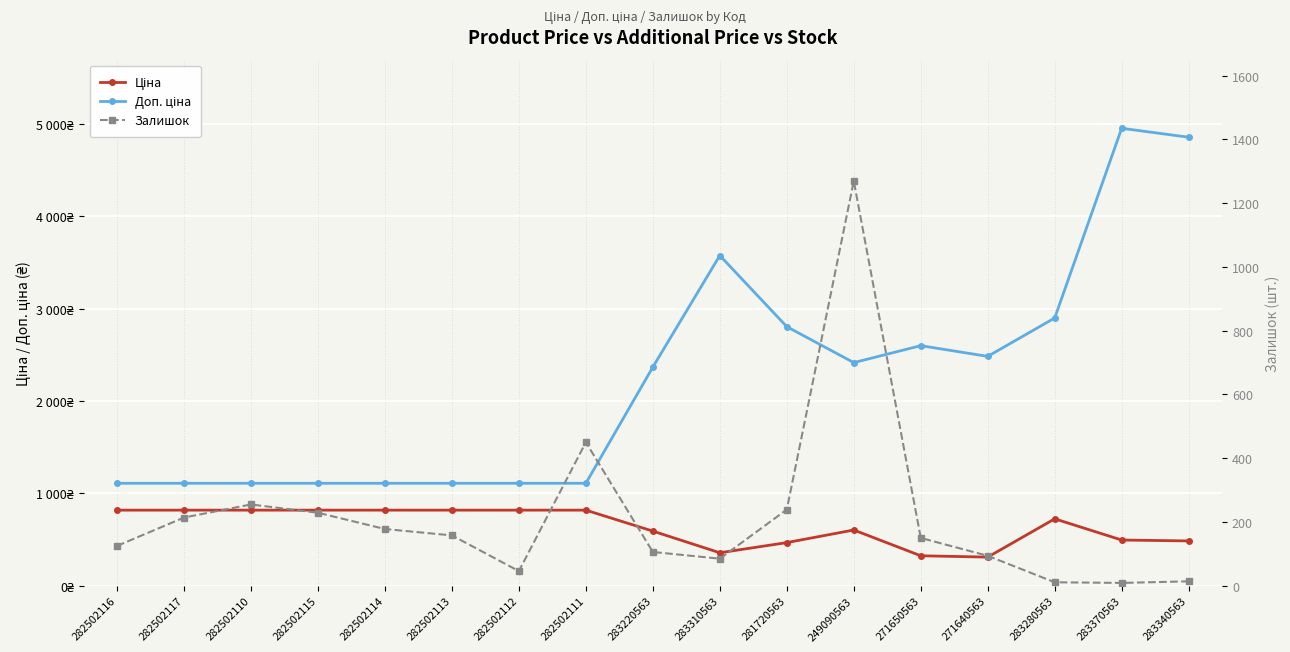

What is the sum of all Залишок values?

3632.0